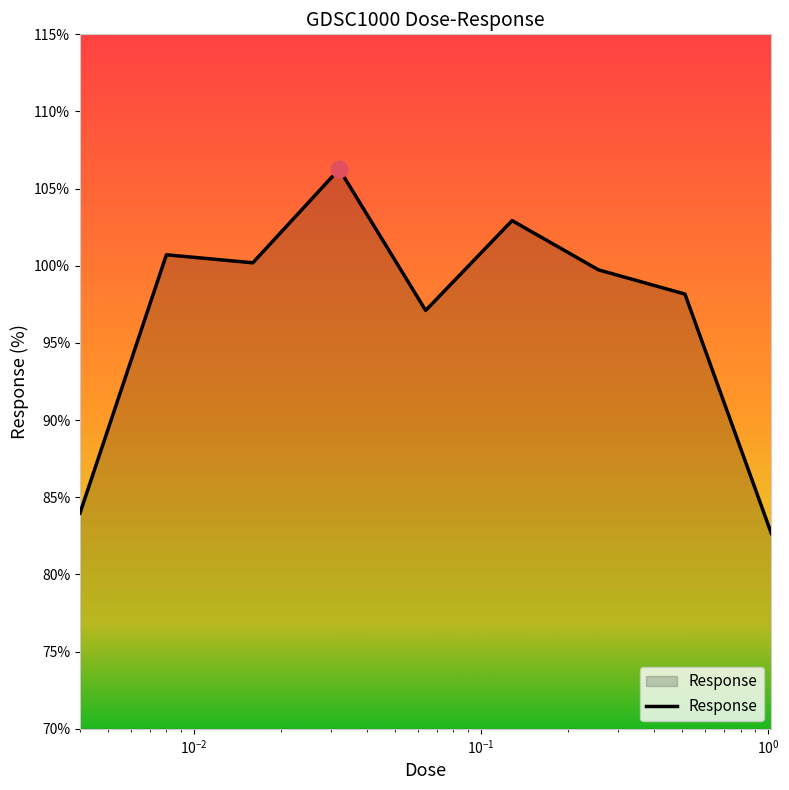

Does the chart display data point markers on the line(s)?

No